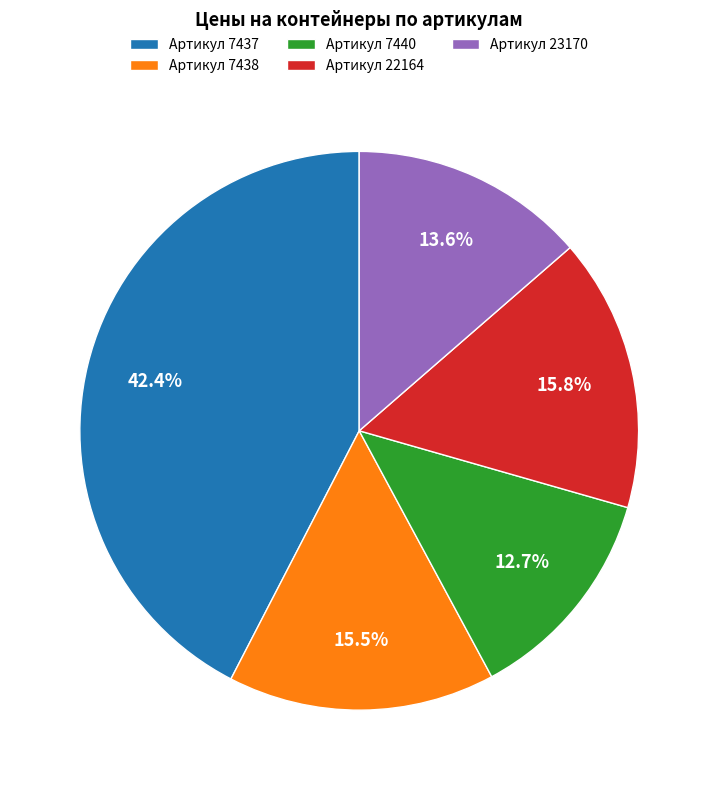

Which slice is the smallest?

Артикул 7440